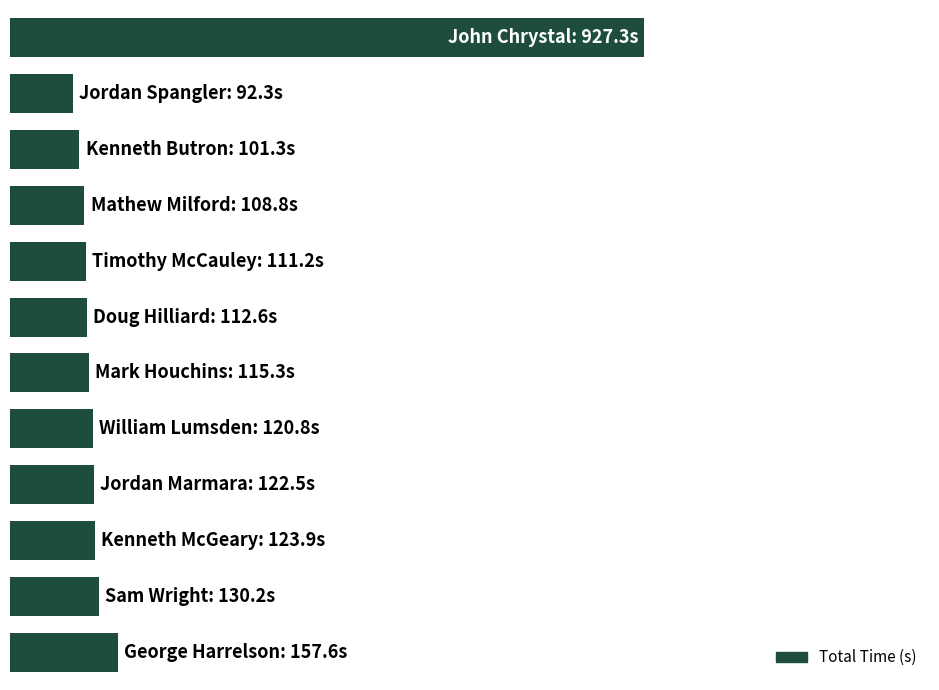

Rank the categories by value from lowest to highest.

1, 2, 3, 4, 5, 6, 7, 8, 9, 10, 11, 0